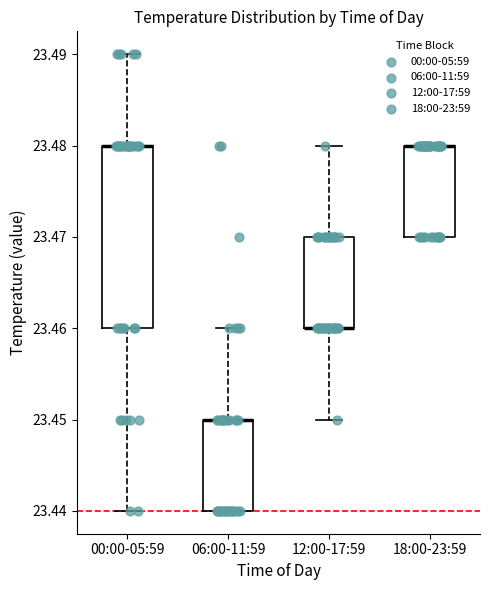

Reading left to right, transcribe this box plot: for each box, give where its median line is, the range the box spans, and where its two whiskers end, as read against the y-axis. The values are not printed on the chart, so give them approximately, as read against the axis.

00:00-05:59: median 23.48 (drawn on the box's upper edge), box 23.46 to 23.48, whiskers 23.44 to 23.49
06:00-11:59: median 23.45 (drawn on the box's upper edge), box 23.44 to 23.45, whiskers 23.44 to 23.46
12:00-17:59: median 23.46 (drawn on the box's lower edge), box 23.46 to 23.47, whiskers 23.45 to 23.48
18:00-23:59: median 23.48 (drawn on the box's upper edge), box 23.47 to 23.48, whiskers 23.47 to 23.48